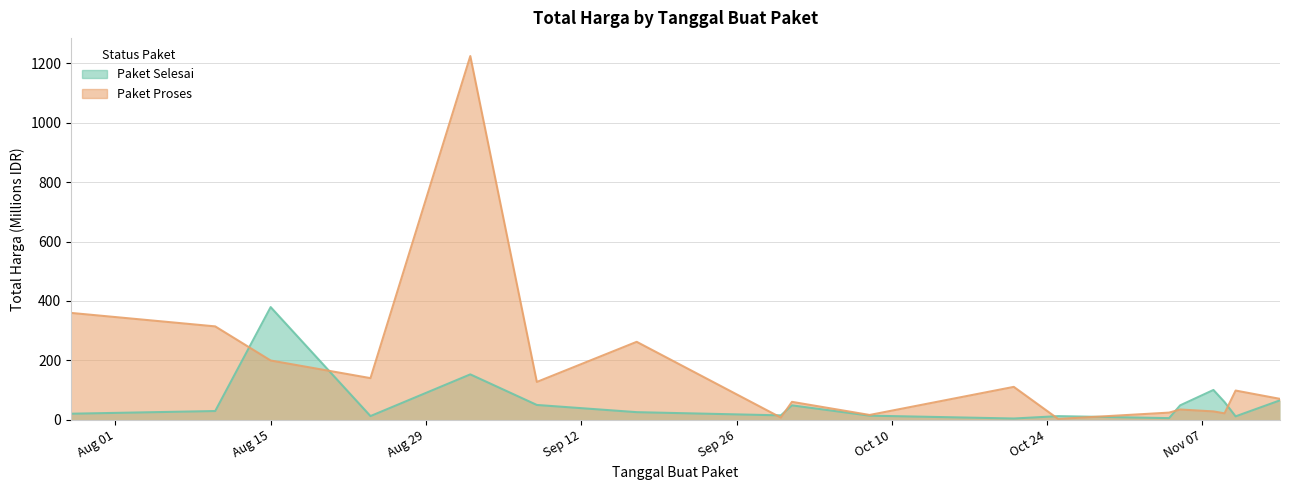

Reading left to right, transcribe all the data shown in this chart.

Paket Selesai: 19.9	29.0	379.1	12.0	152.5	49.5	25.2	14.4	48.1	13.4	3.8	11.8	5.1	48.1	100.0	59.4	11.1	65.0
Paket Proses: 359.5	314.1	199.2	139.8	1224.7	127.0	262.1	6.9	59.9	15.8	110.4	2.4	23.7	34.1	27.7	21.2	98.0	70.0